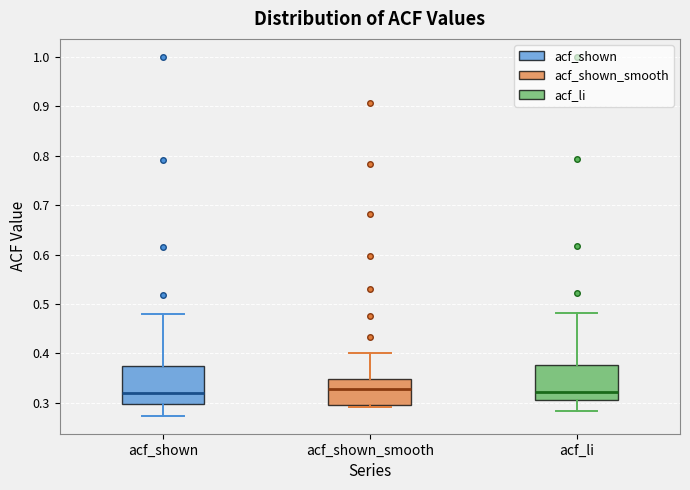

Reading left to right, transcribe this box plot: for each box, give where its median line is, the range the box spans, and where its two whiskers end, as read against the y-axis. The values are not printed on the chart, so give them approximately, as read against the axis.

acf_shown: median 0.32, box 0.30 to 0.38, whiskers 0.27 to 0.48
acf_shown_smooth: median 0.33, box 0.30 to 0.35, whiskers 0.29 to 0.40
acf_li: median 0.32, box 0.31 to 0.38, whiskers 0.28 to 0.48